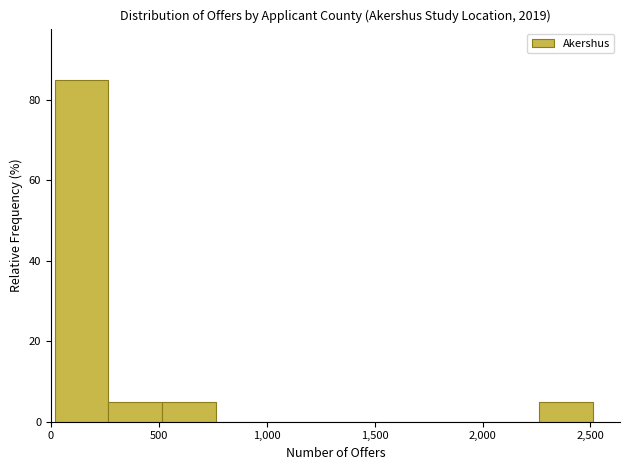

Over which range of the x-axis is the bar tallest?

0 to 250